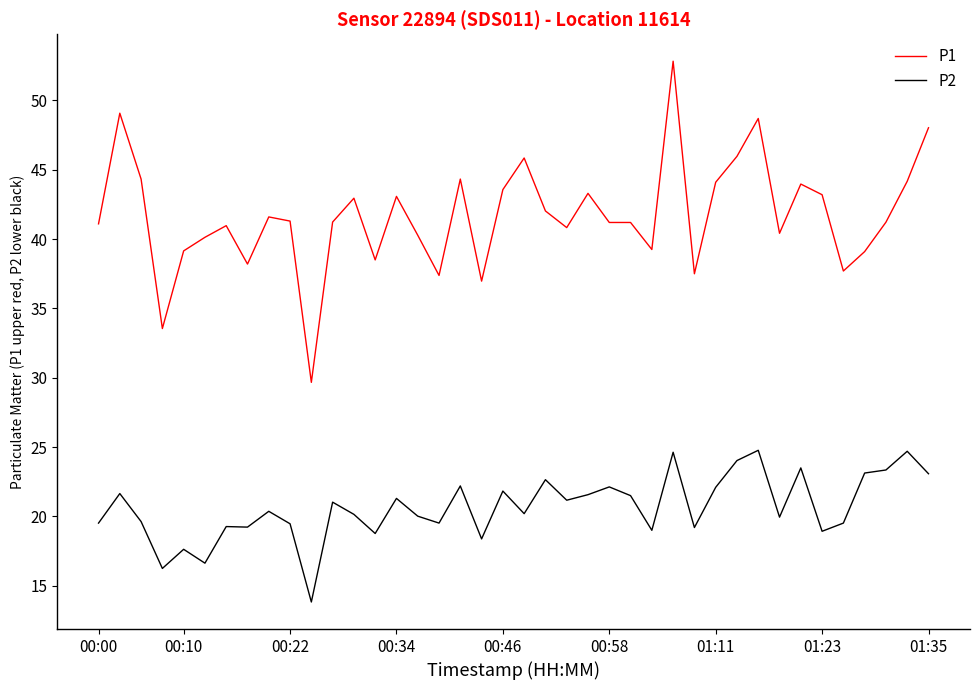

Which series has the largest total across all categories?

P1